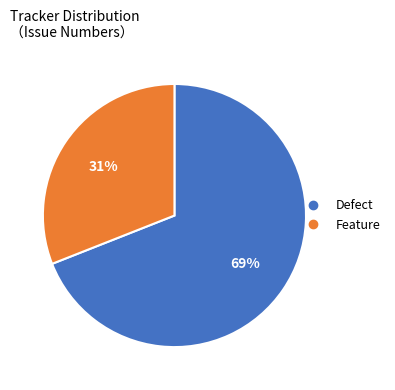

Is there a majority slice in this chart?

Yes